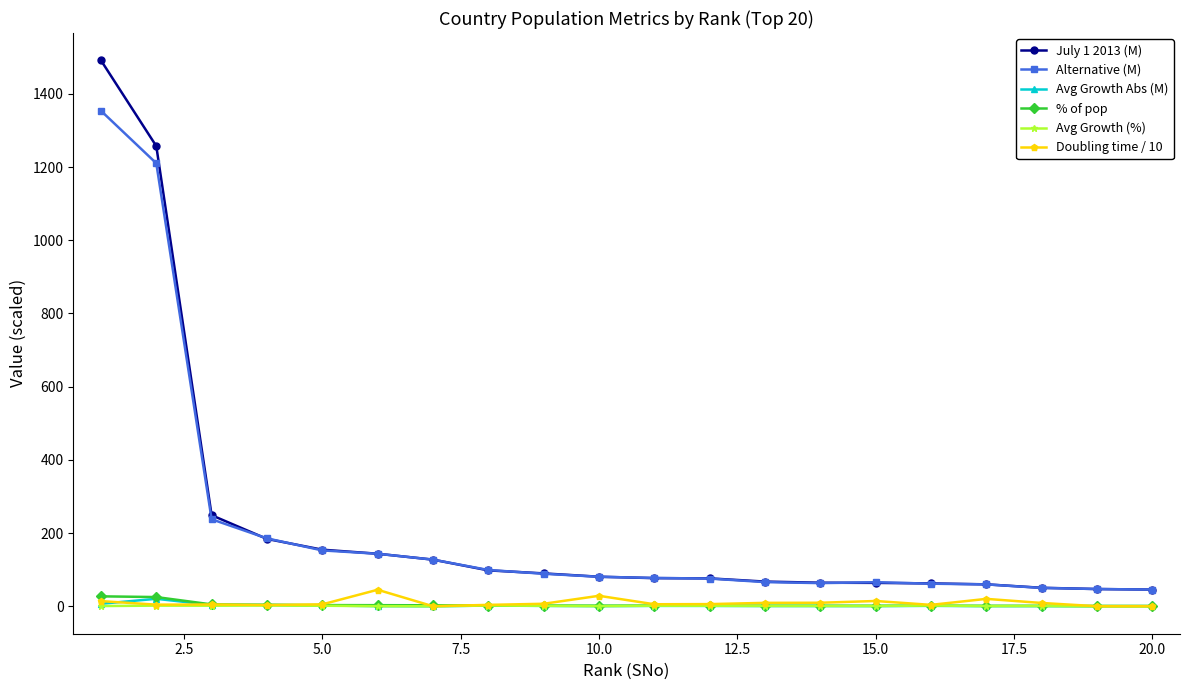

True or false: Alternative (M) and % of pop cross at least once.

False